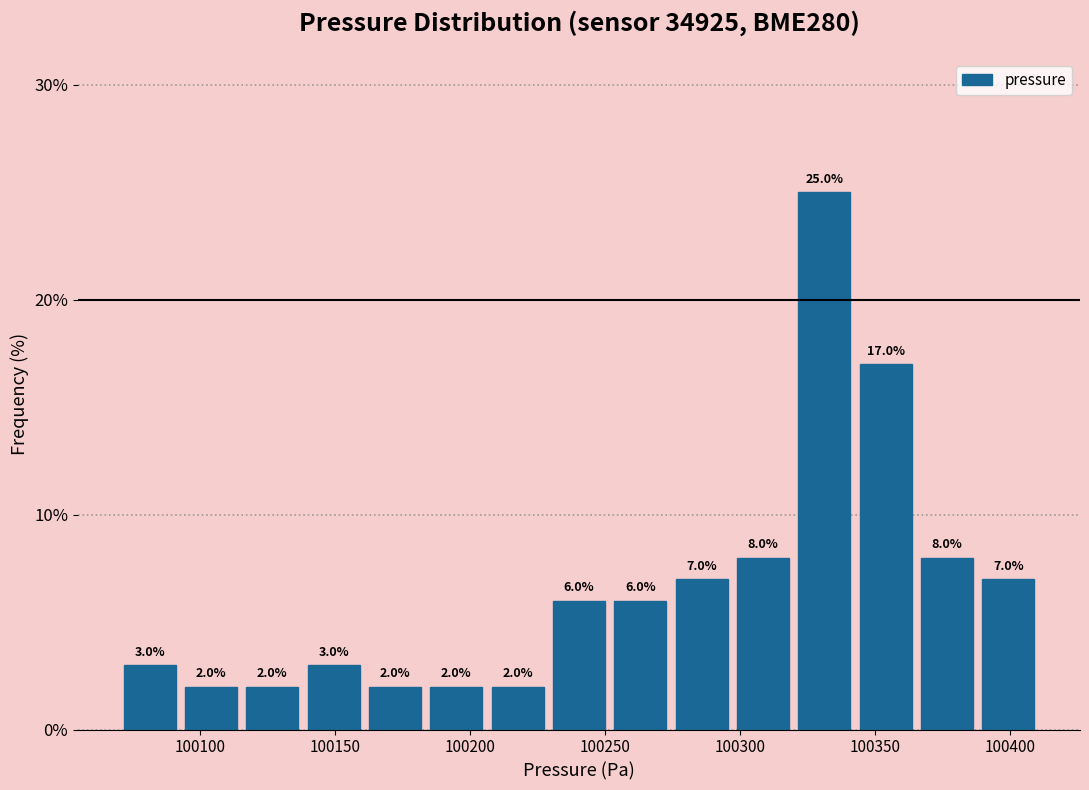

How tall is the bar that spans 100115 to 100140 on the x-axis? The bar edges are not printed on the chart, so give them approximately, as read against the axis.

2.0